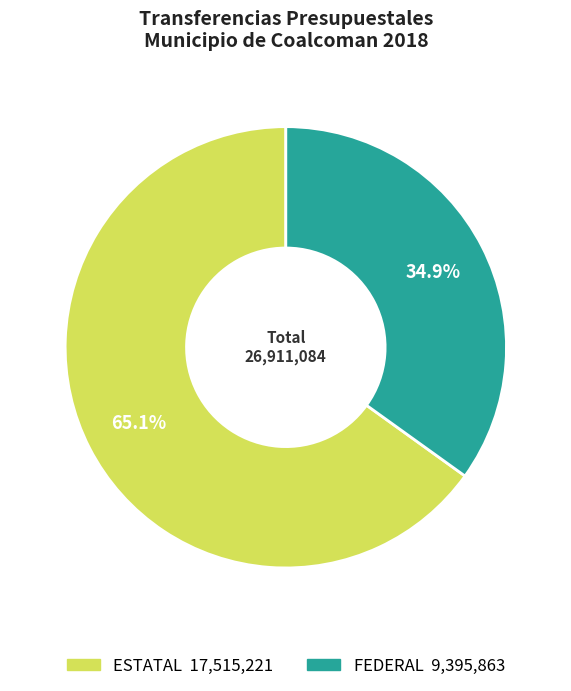

Is there any slice that represents more than half of the pie?

Yes